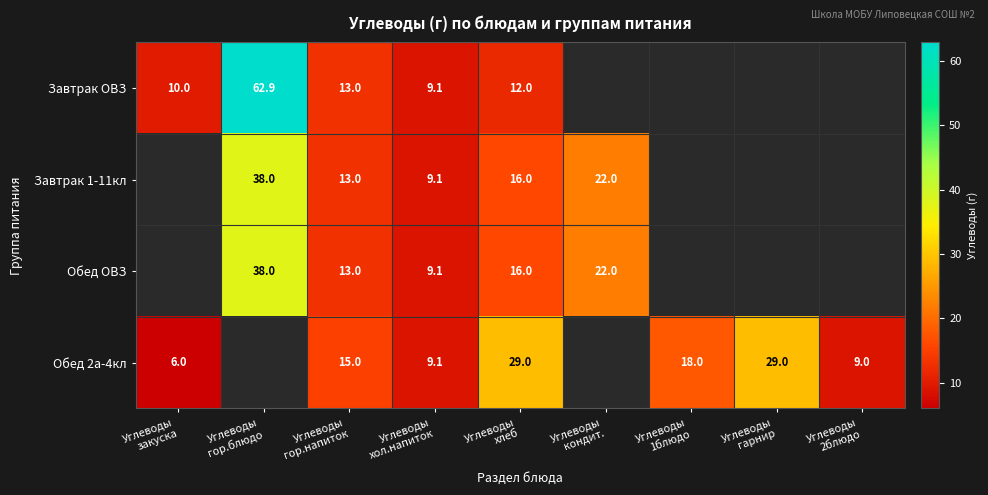

How many values in Завтрак 1-11кл are above zero?

5